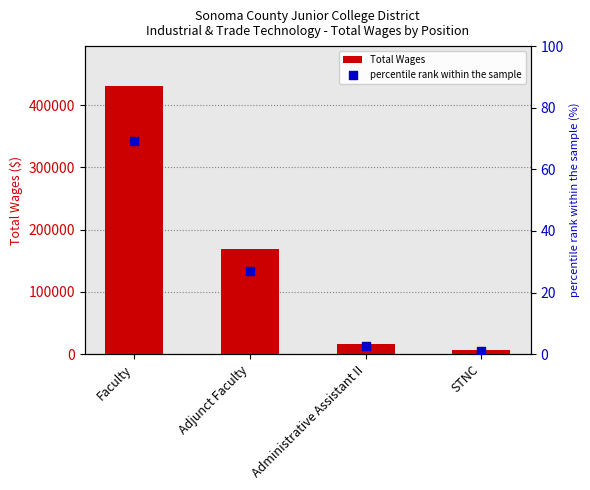

What is the total value across all series at Administrative Assistant II?

15954.6